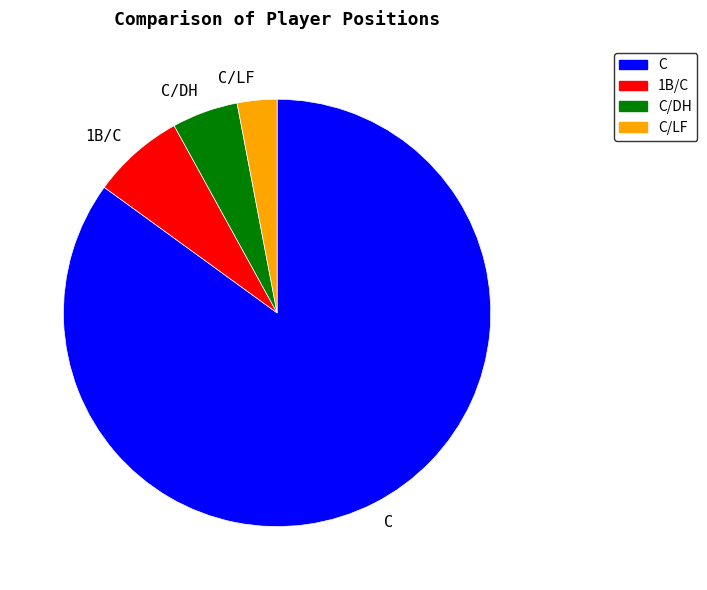

Rank the categories by value from highest to lowest.

C, 1B/C, C/DH, C/LF